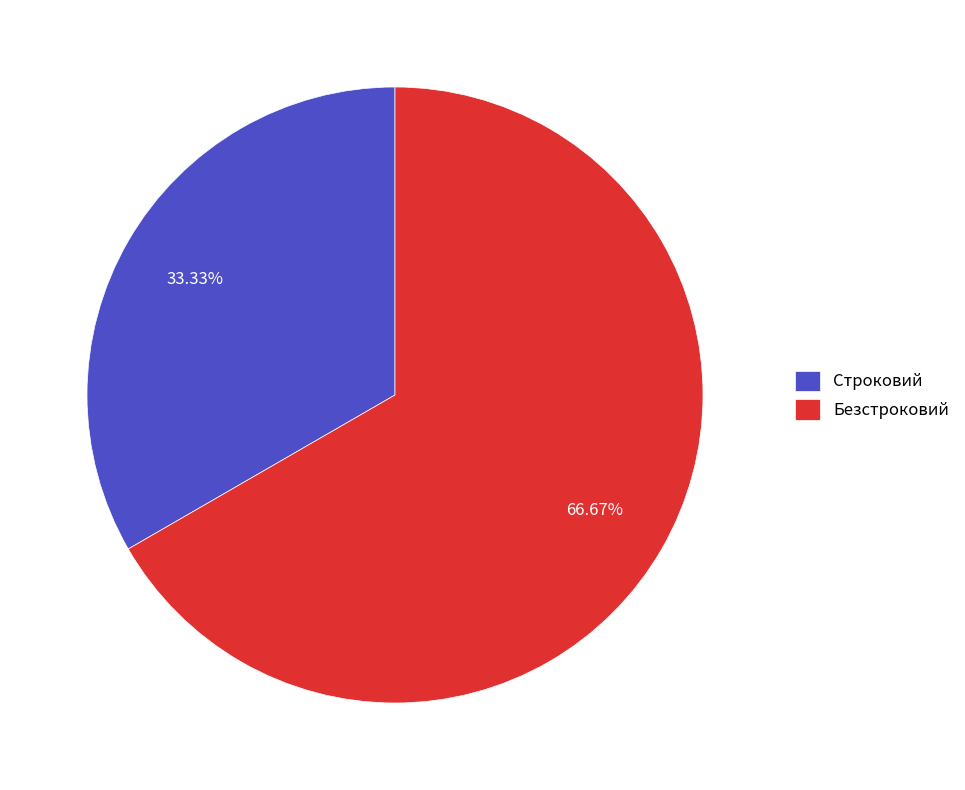

How many slices are in this pie chart?

2